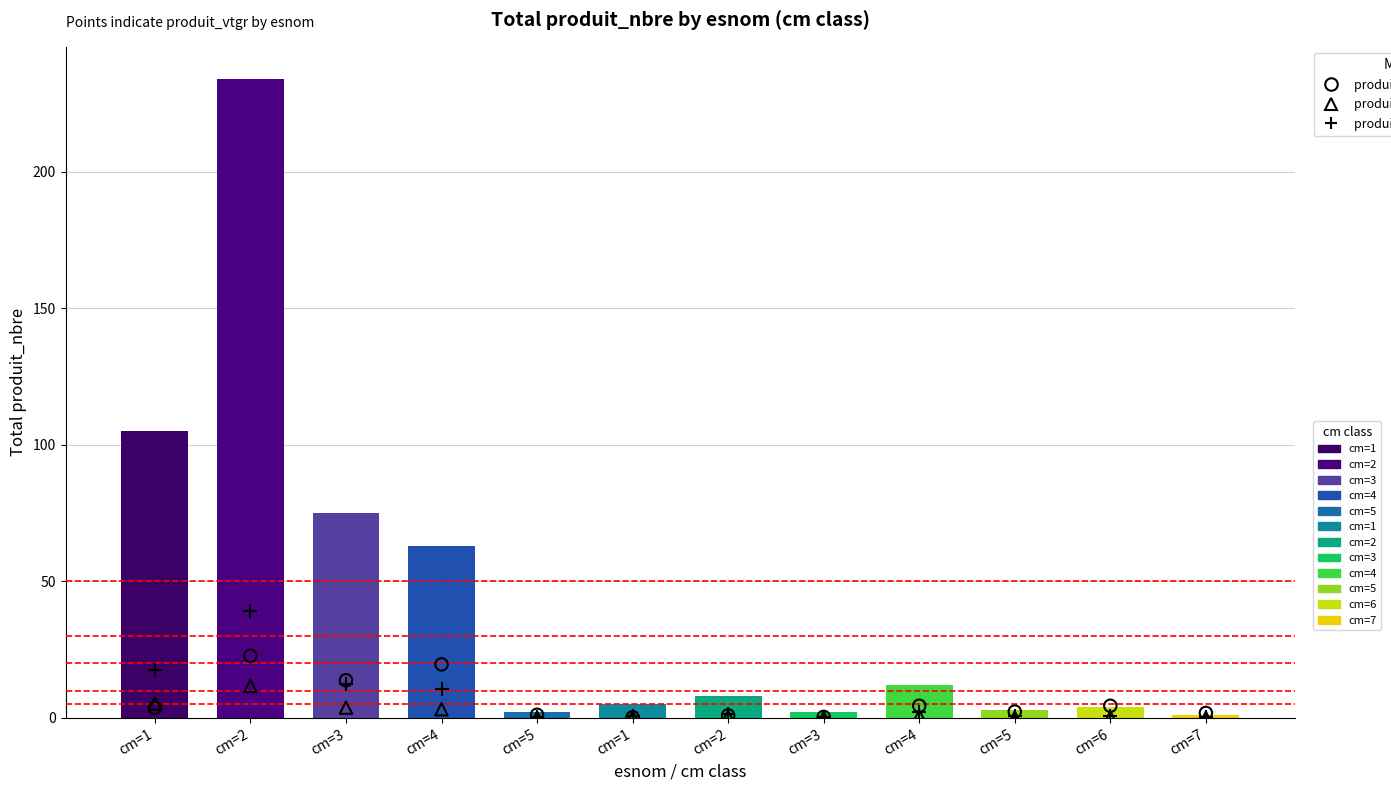

What are all the series names shown in the legend?

produit_vtgr (circle), produit_nbre/6 (plus), produit_nbre×0.05 (triangle)